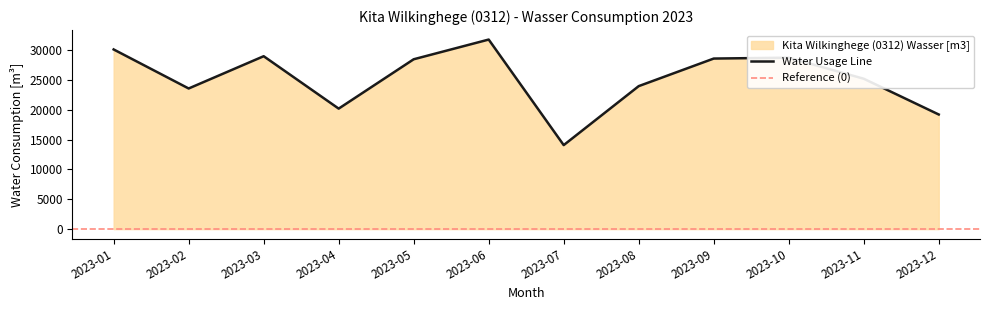

Where does the data first go above 28474?

2023-01